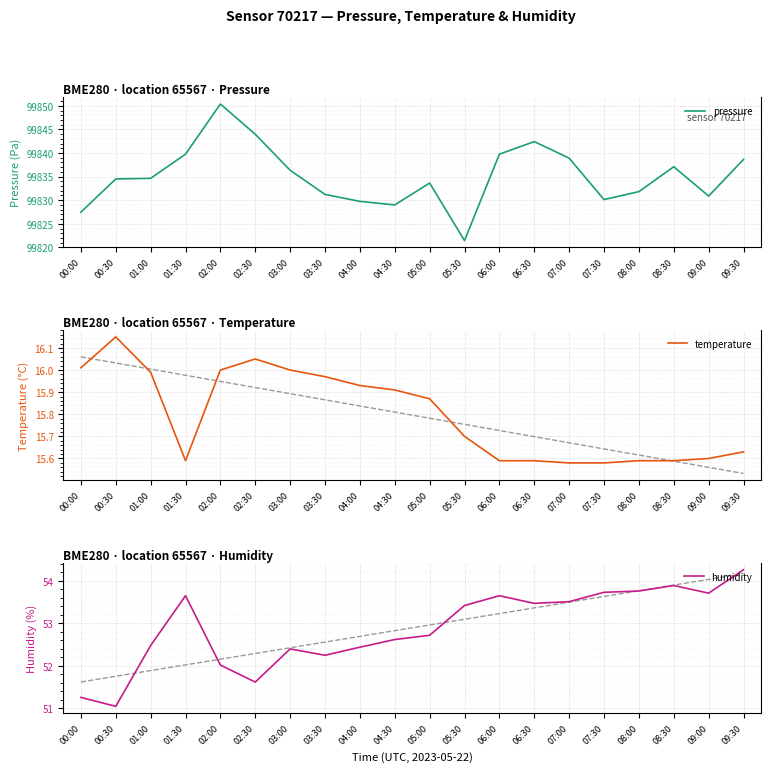

How many data points in humidity are above 53?

10